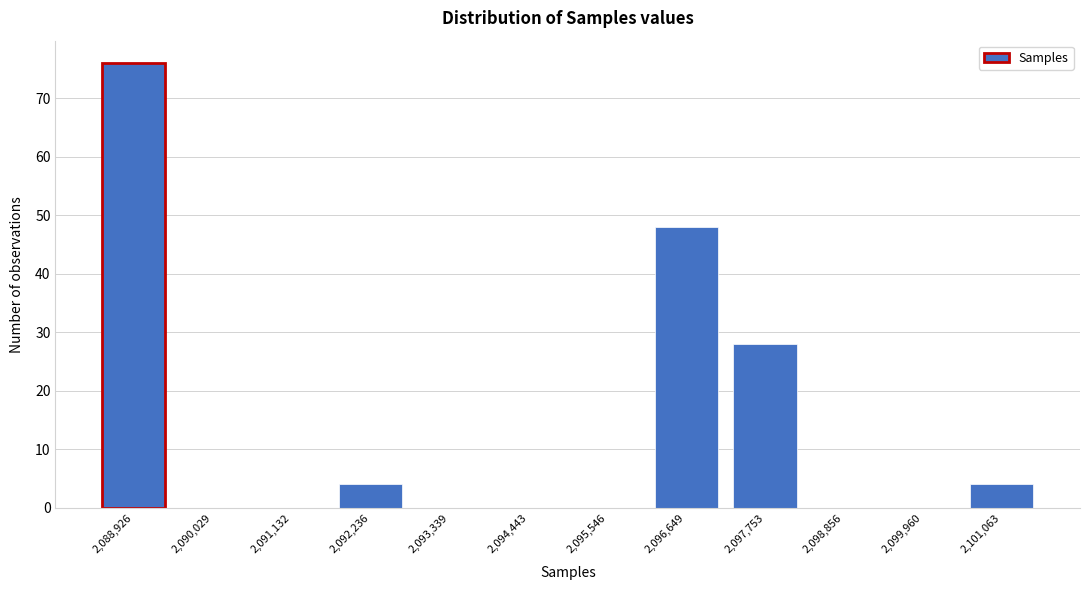

Reading left to right, what are all the values shown in this chart?

2,088,926=76	2,090,029=0	2,091,132=0	2,092,236=4	2,093,339=0	2,094,443=0	2,095,546=0	2,096,649=48	2,097,753=28	2,098,856=0	2,099,960=0	2,101,063=4